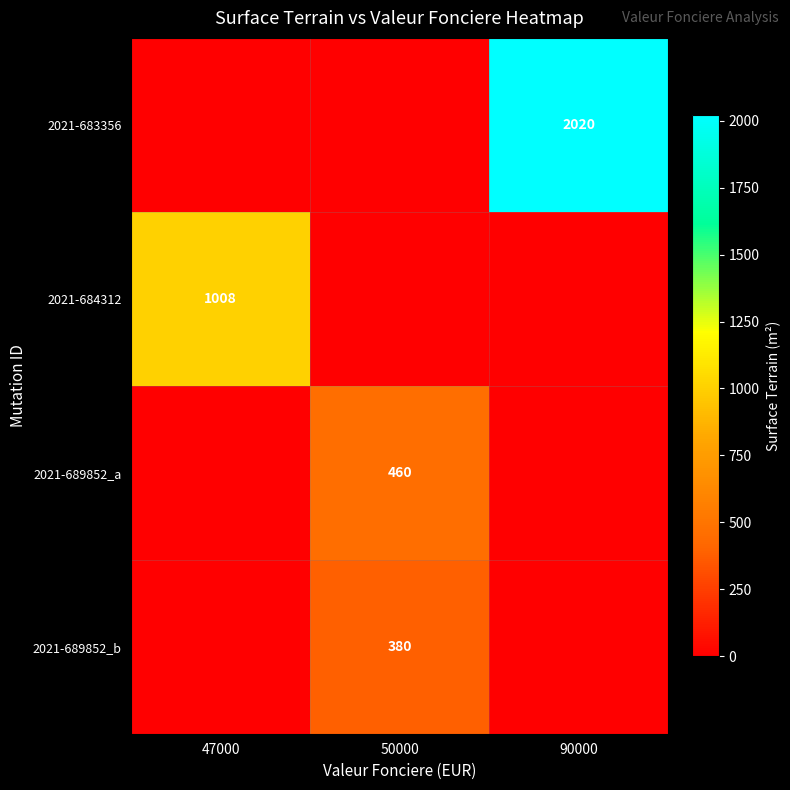

What is the greatest value displayed?

2020